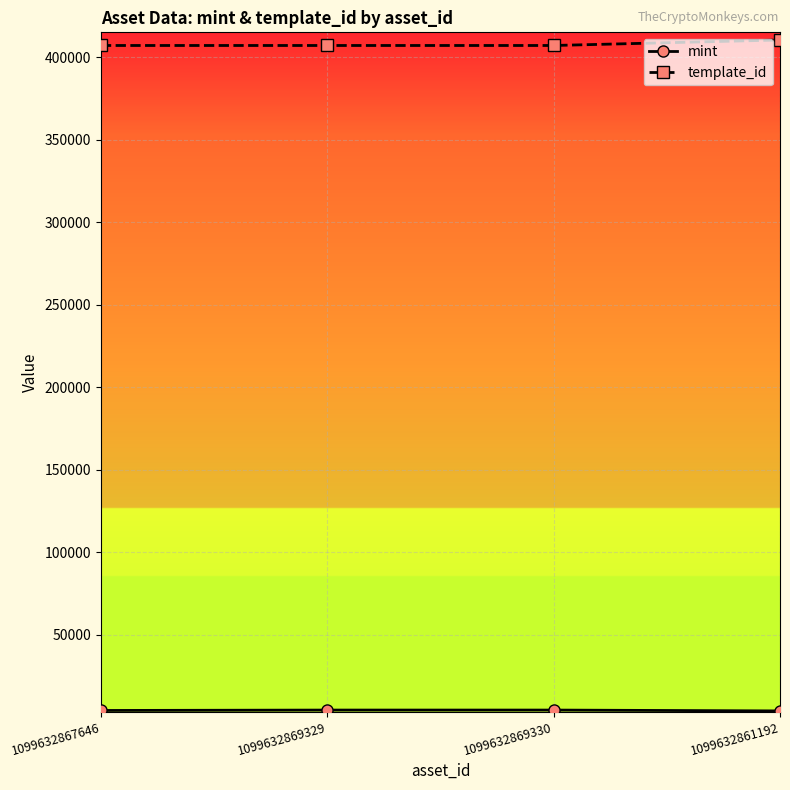

True or false: template_id has a value of 583075 at 1099632867646.

False